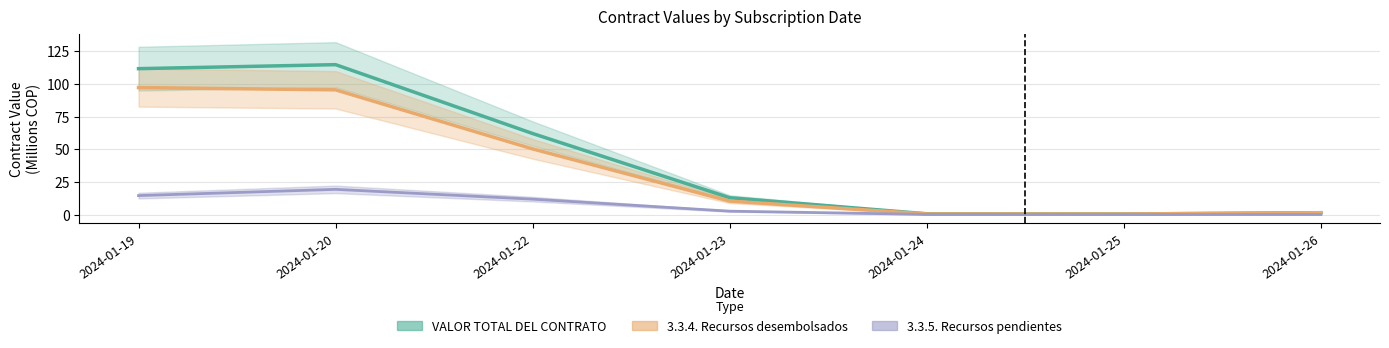

What is the value of the 3.3.5. Recursos pendientes de ejecutar. point at the 5th from the left?

0.1